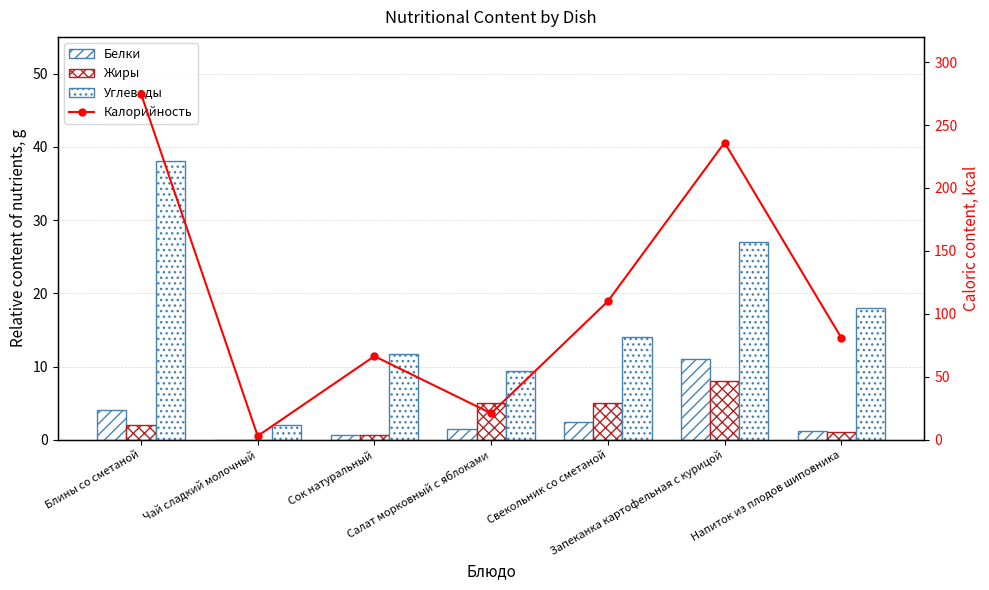

Which series changed the most between Чай сладкий молочный and Сок натуральный?

Калорийность